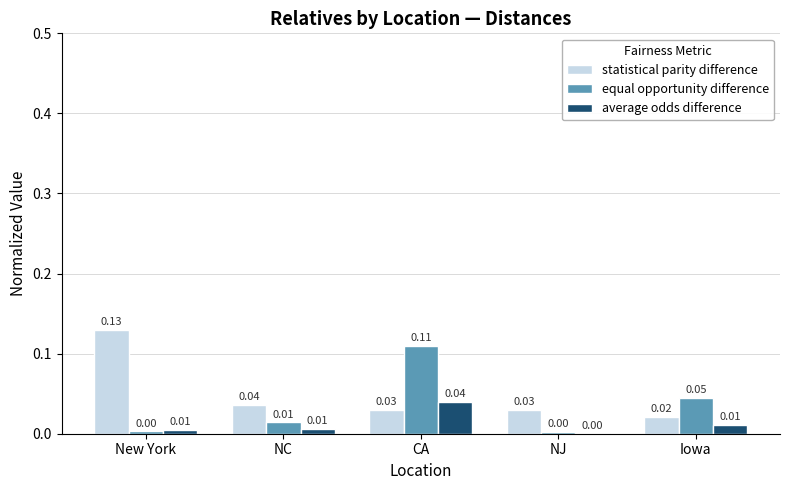

Which series changed the most between New York and Iowa?

statistical parity difference